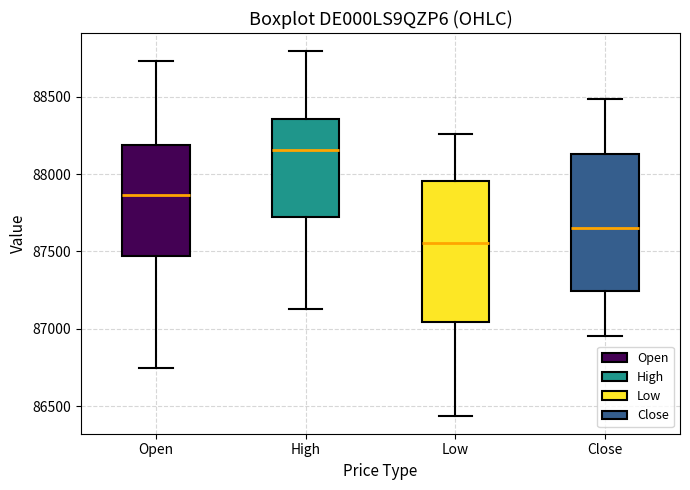

Reading left to right, read every box against the y-axis: the position of its median line, the range the box covers, and the ends of its whiskers. The values are not printed on the chart, so give them approximately, as read against the axis.

Open: median 87850, box 87450 to 88200, whiskers 86750 to 88750
High: median 88150, box 87700 to 88350, whiskers 87150 to 88800
Low: median 87550, box 87050 to 87950, whiskers 86450 to 88250
Close: median 87650, box 87250 to 88150, whiskers 86950 to 88500